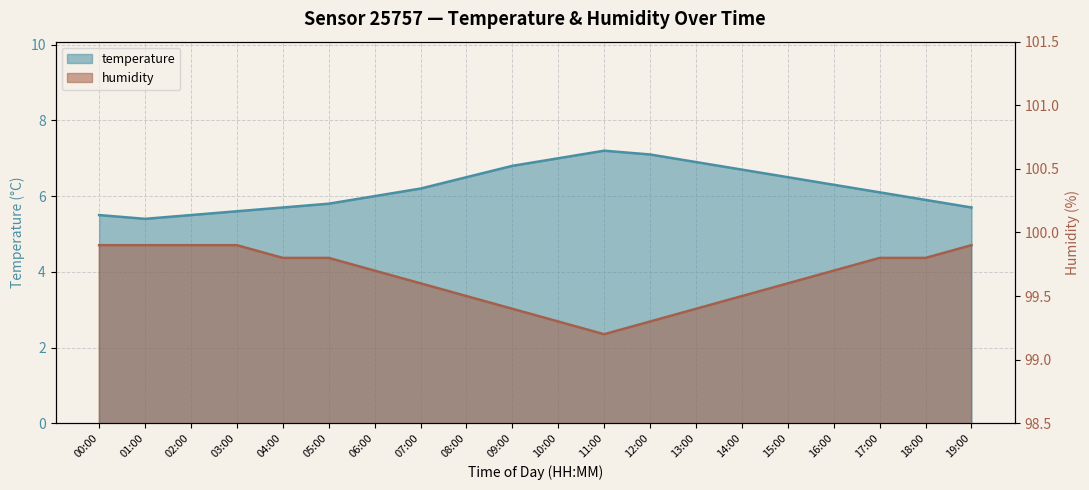

True or false: temperature and humidity cross at least once.

False